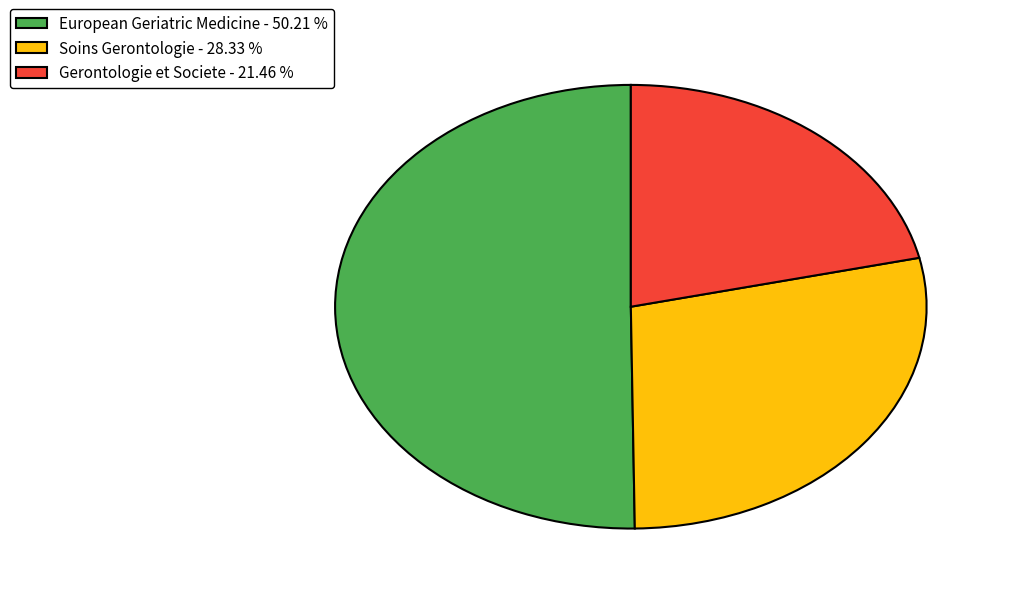

Do European Geriatric Medicine - 50.21 % and Gerontologie et Societe - 21.46 % together represent more than half of the pie?

Yes